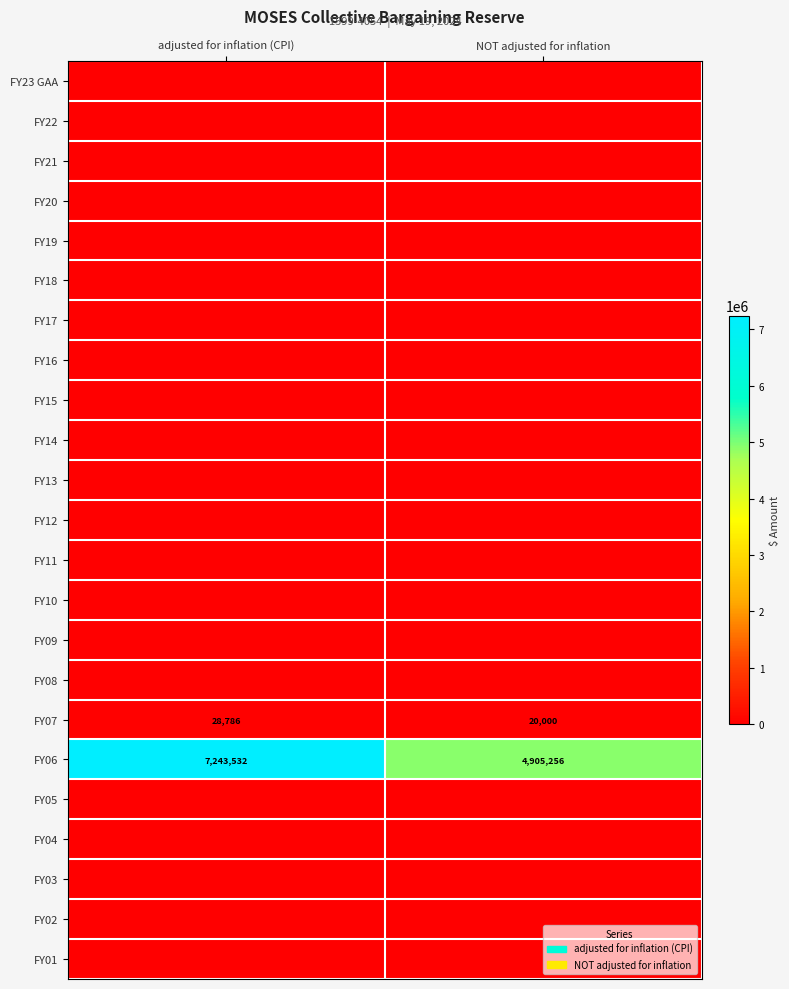

Which category has the lowest value in the FY07 series?

NOT adjusted for inflation